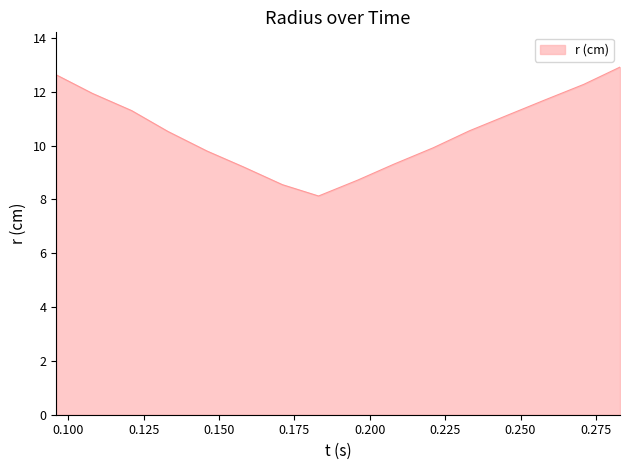

What is the difference between the maximum and minimum values?

4.8